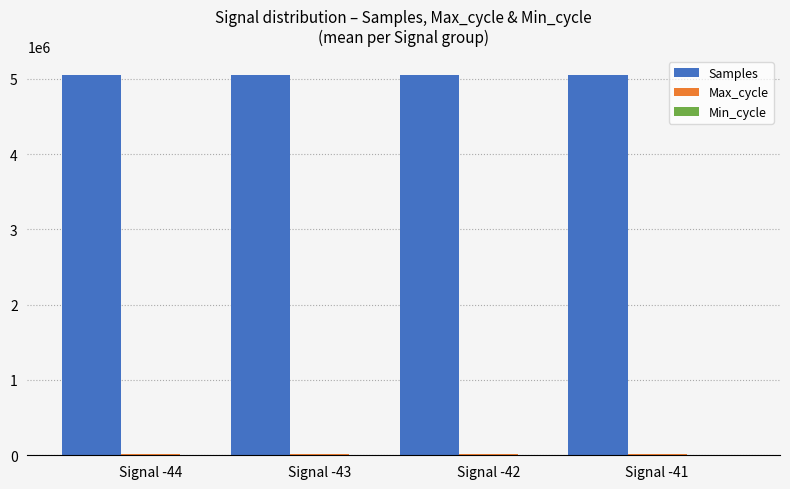

Is it true that Samples equals 5048985.0 at Signal -44?

True